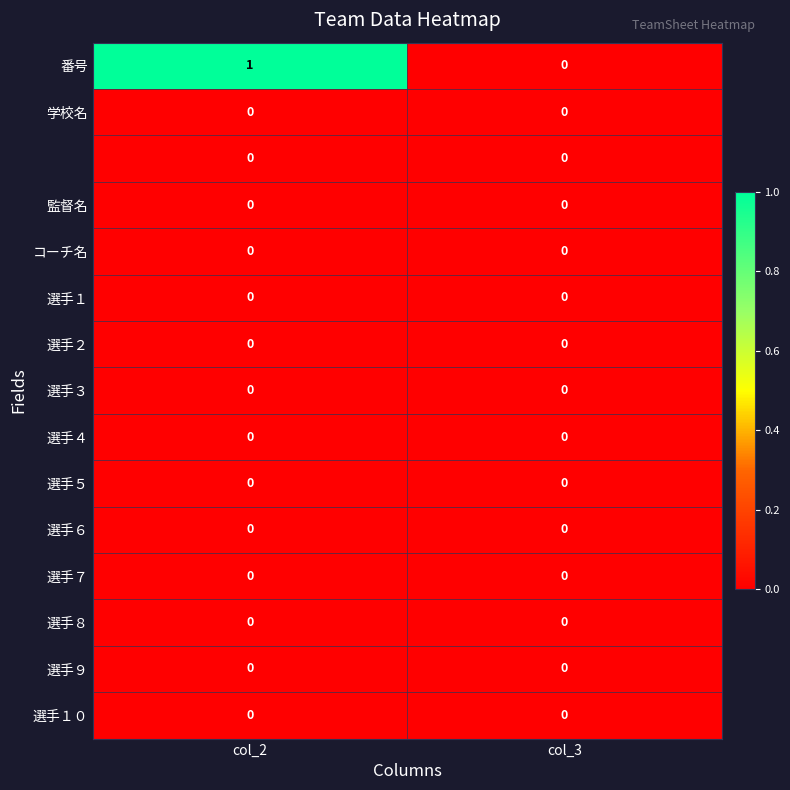

At which category does the chart reach its peak across all series?

col_2